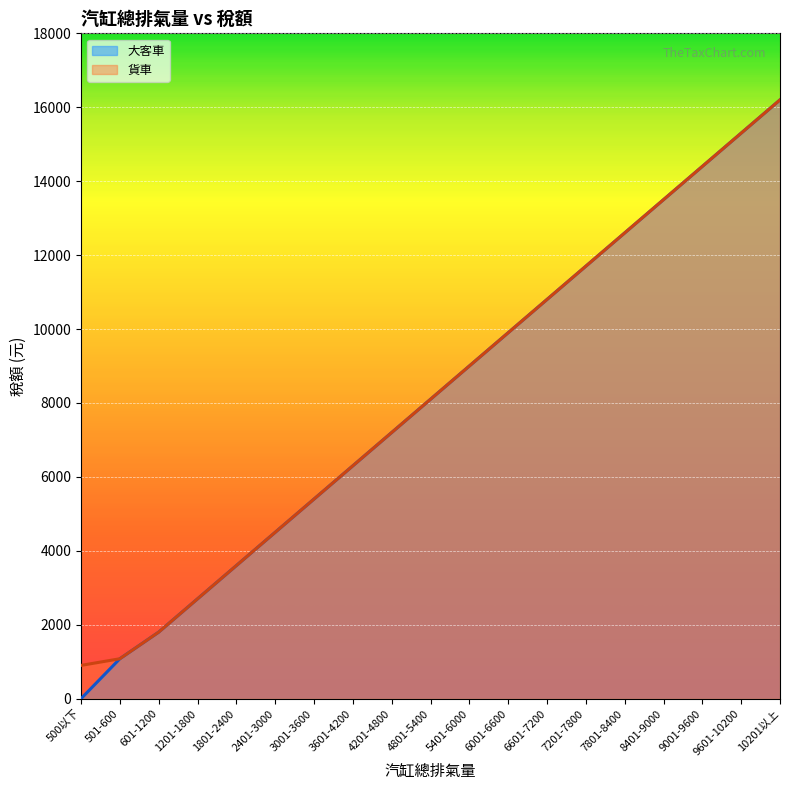

What is the average value of the 貨車 series?

8157